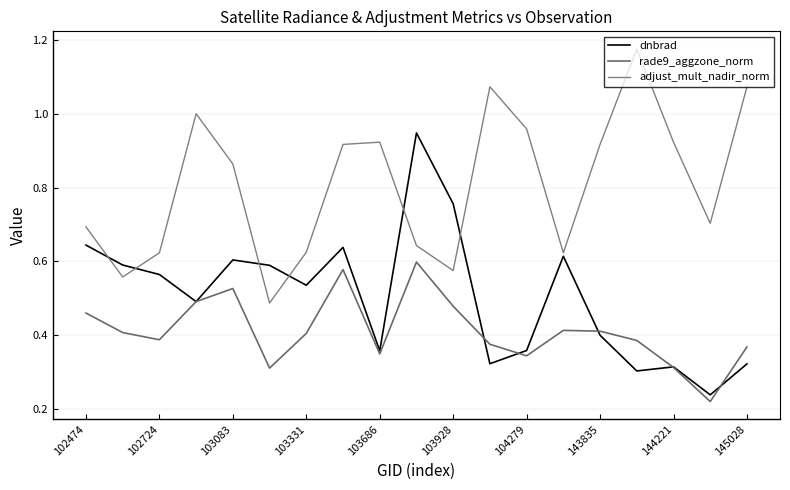

What is the sum of all rade9_aggzone_norm values?

7.8